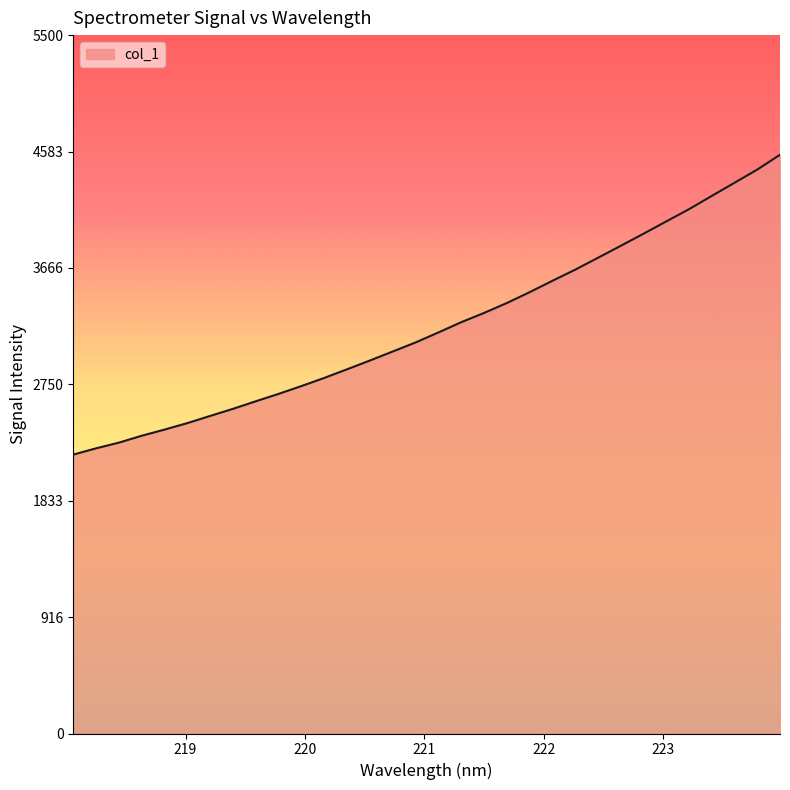

What is the minimum value shown in the chart?

2196.4